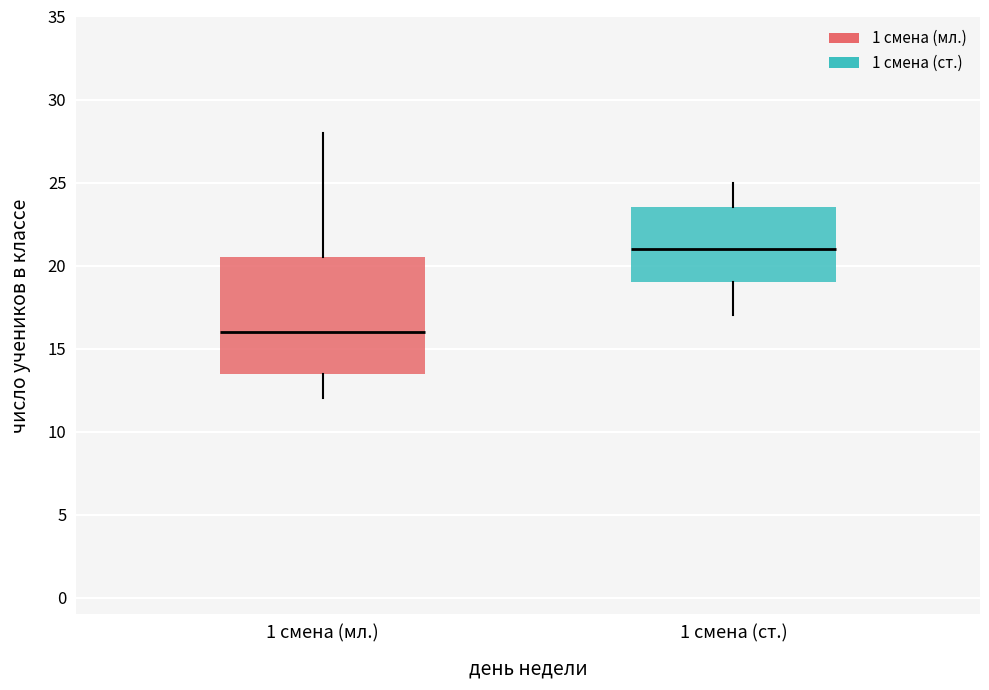

Reading left to right, transcribe this box plot: for each box, give where its median line is, the range the box spans, and where its two whiskers end, as read against the y-axis. The values are not printed on the chart, so give them approximately, as read against the axis.

1 смена (мл.): median 16.0, box 13.5 to 20.5, whiskers 12.0 to 28.0
1 смена (ст.): median 21.0, box 19.0 to 23.5, whiskers 17.0 to 25.0